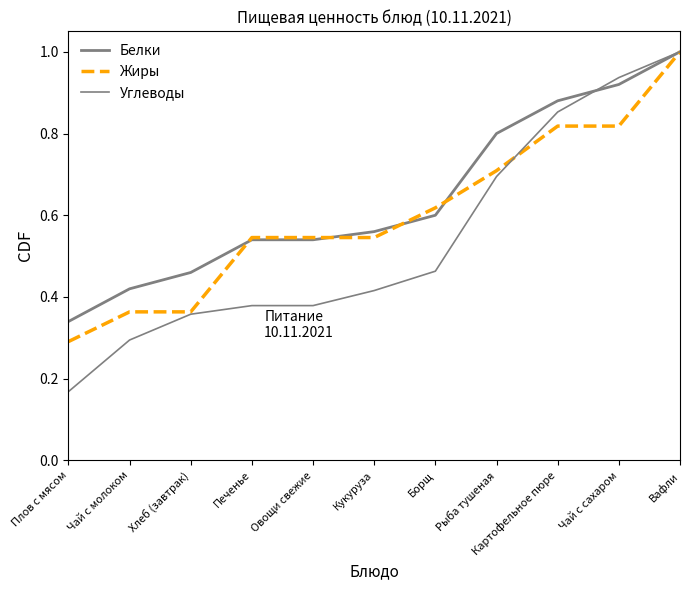

Is it true that Жиры equals 0.9 at Овощи свежие?

False